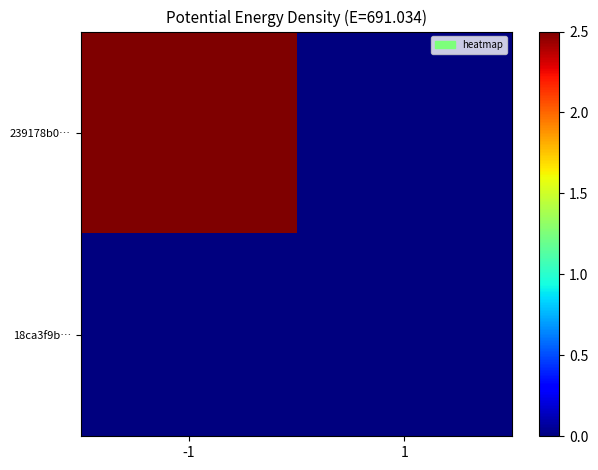

What is the total value across all series at -1?

2.5